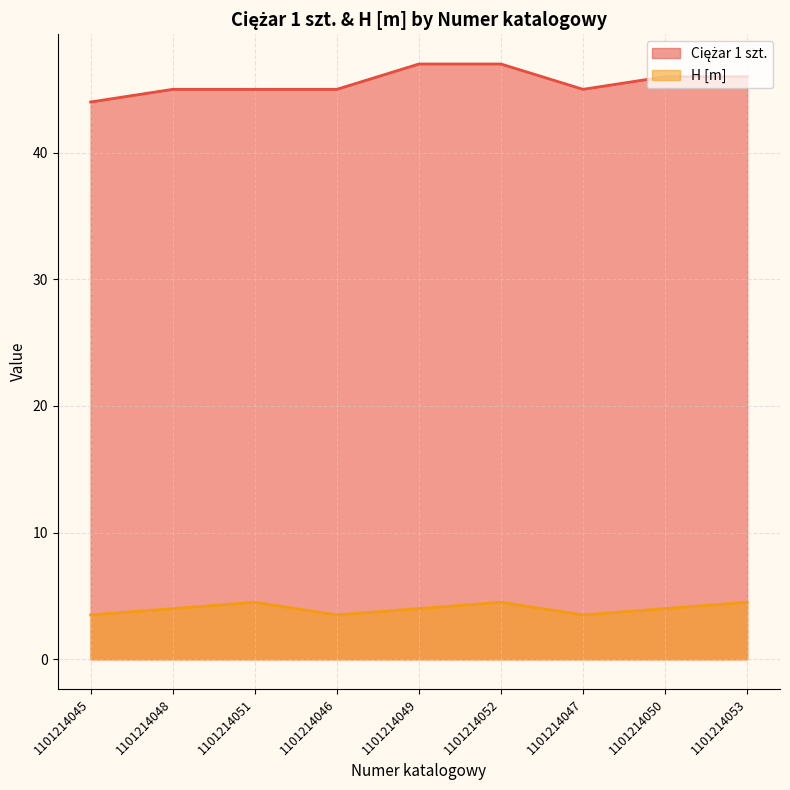

Which series has the largest range (max minus min)?

Ciężar 1 szt.